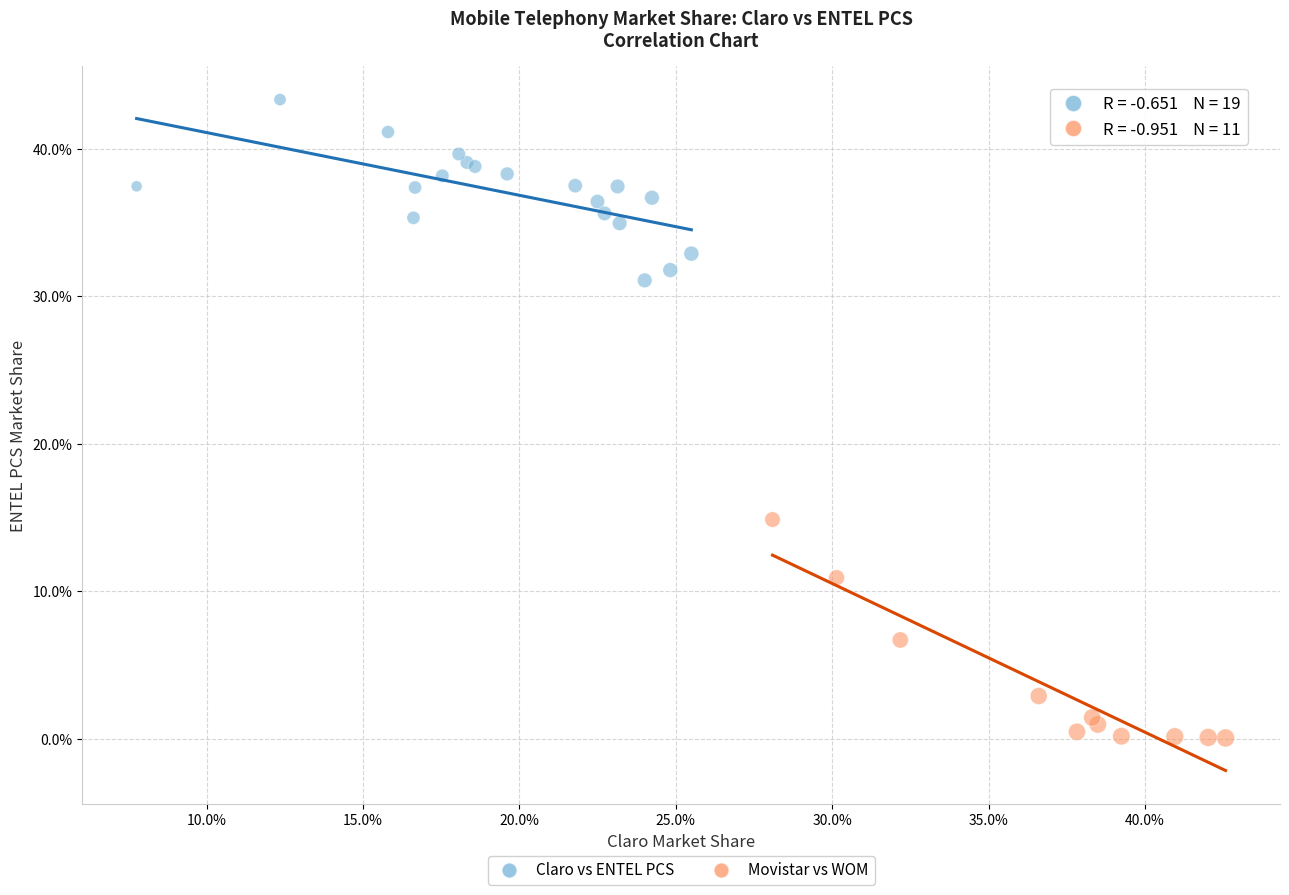

Which series contains the lowest Y value?

Movistar vs WOM